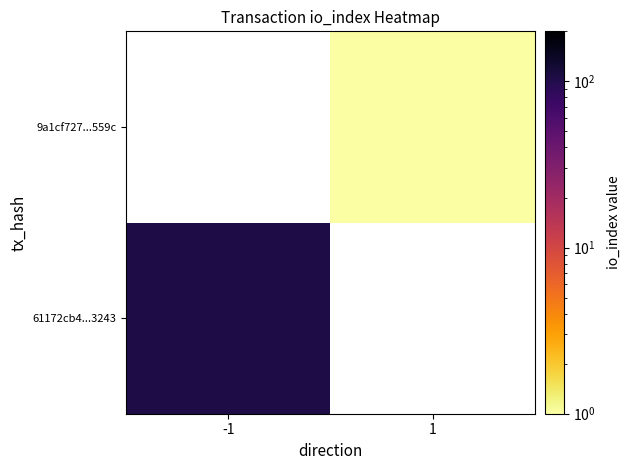

The value of 9a1cf727...559c at 1 is 0.2. True or false?

False